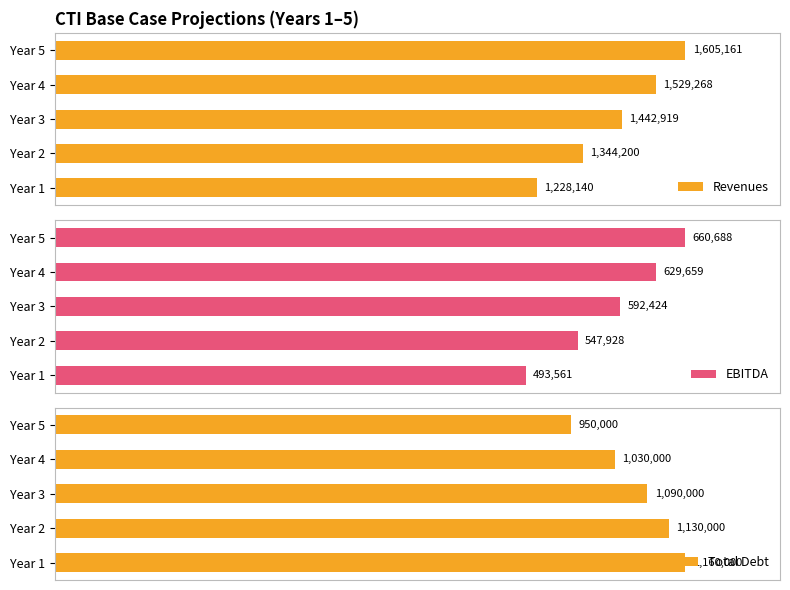

At which label does EBITDA reach its peak?

Year 5